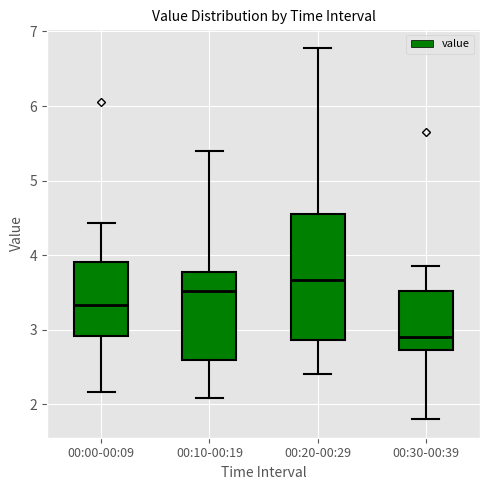

Which box is the tallest, from its lower edge to its upper edge?

00:20-00:29